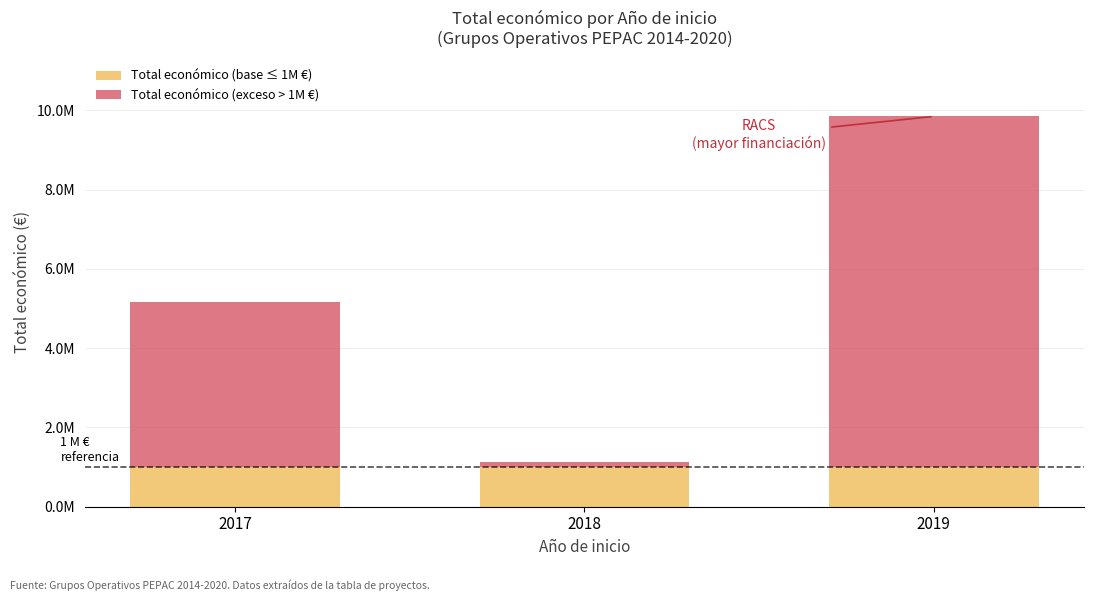

Which has a higher value, 2018 or 2019?

2018